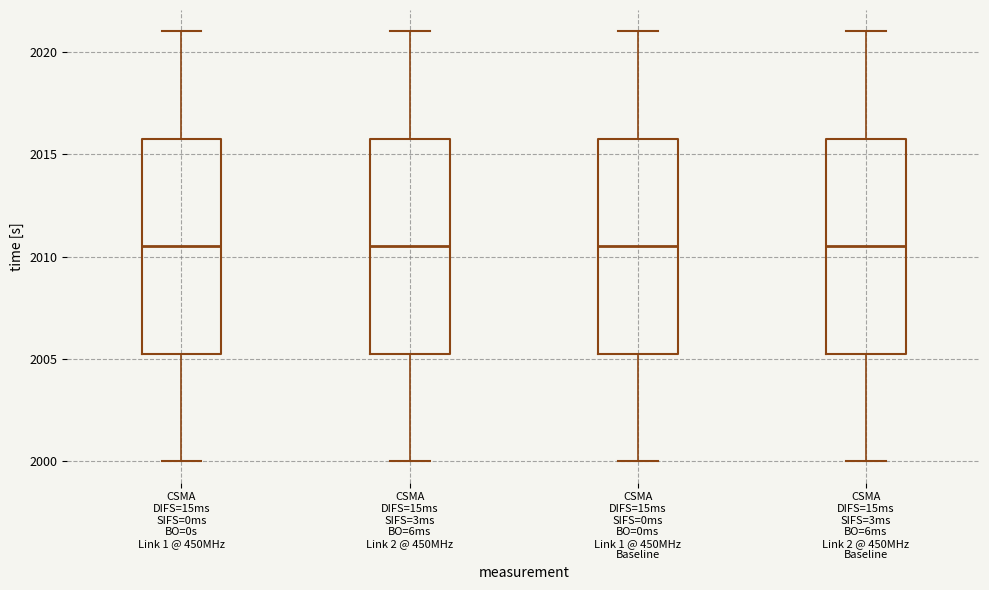

Reading left to right, read every box against the y-axis: the position of its median line, the range the box covers, and the ends of its whiskers. The values are not printed on the chart, so give them approximately, as read against the axis.

CSMA DIFS=15ms SIFS=0ms BO=0s Link 1 @ 450MHz: median 2010.5, box 2005.5 to 2016.0, whiskers 2000.0 to 2021.0
CSMA DIFS=15ms SIFS=3ms BO=6ms Link 2 @ 450MHz: median 2010.5, box 2005.5 to 2016.0, whiskers 2000.0 to 2021.0
CSMA DIFS=15ms SIFS=0ms BO=0ms Link 1 @ 450MHz Baseline: median 2010.5, box 2005.5 to 2016.0, whiskers 2000.0 to 2021.0
CSMA DIFS=15ms SIFS=3ms BO=6ms Link 2 @ 450MHz Baseline: median 2010.5, box 2005.5 to 2016.0, whiskers 2000.0 to 2021.0